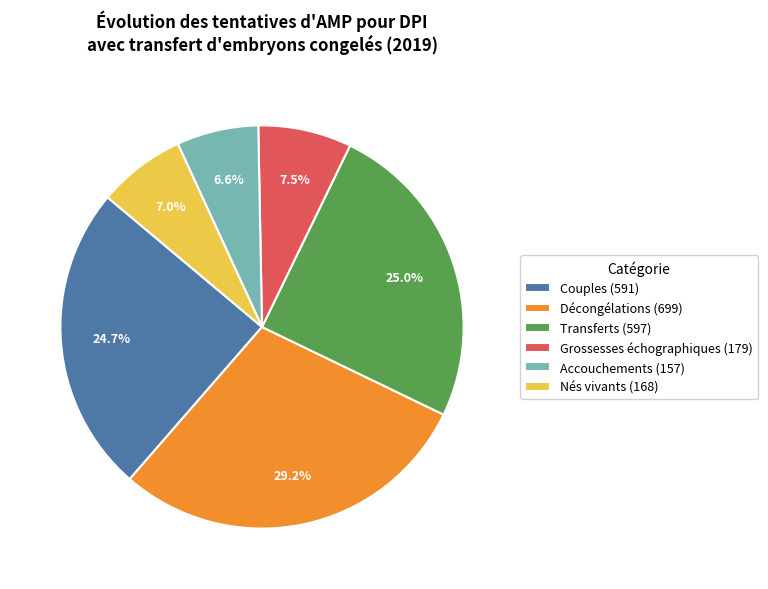

Count the number of slices in the pie.

6